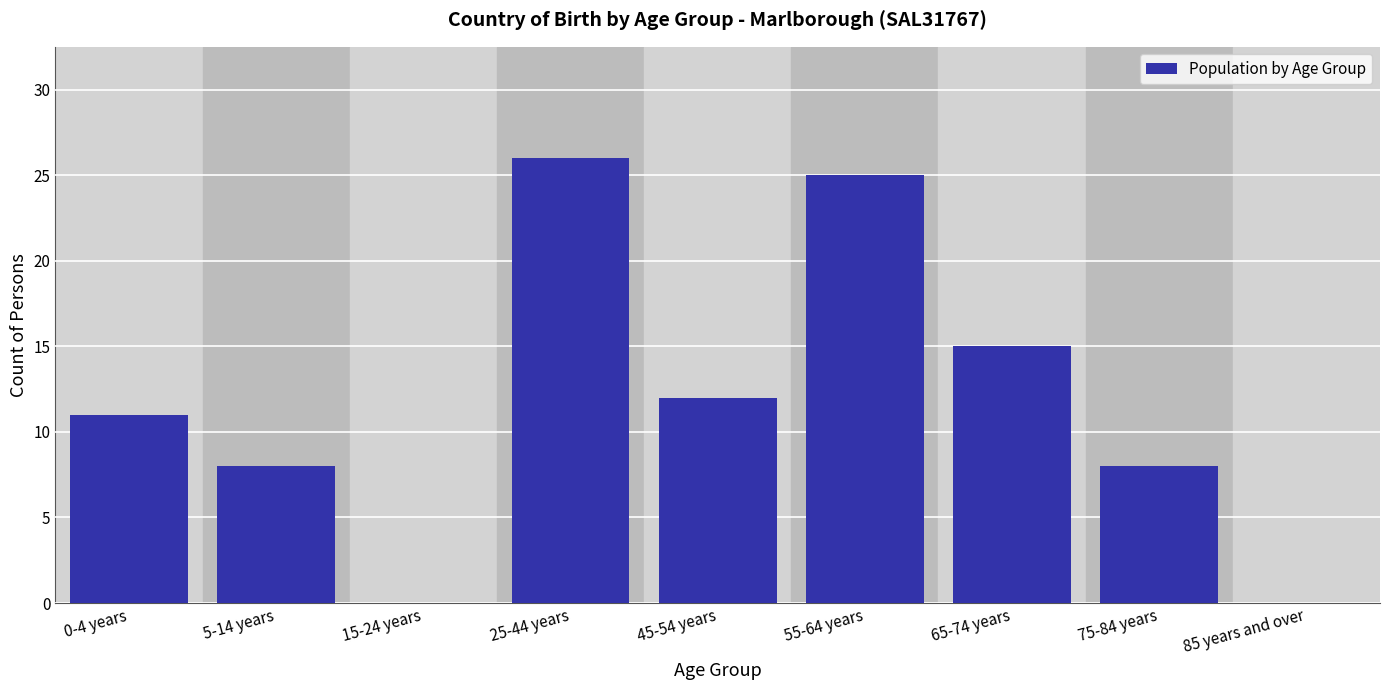

Reading left to right, what are all the values shown in this chart?

0-4 years=11	5-14 years=8	15-24 years=0	25-44 years=26	45-54 years=12	55-64 years=25	65-74 years=15	75-84 years=8	85 years and over=0